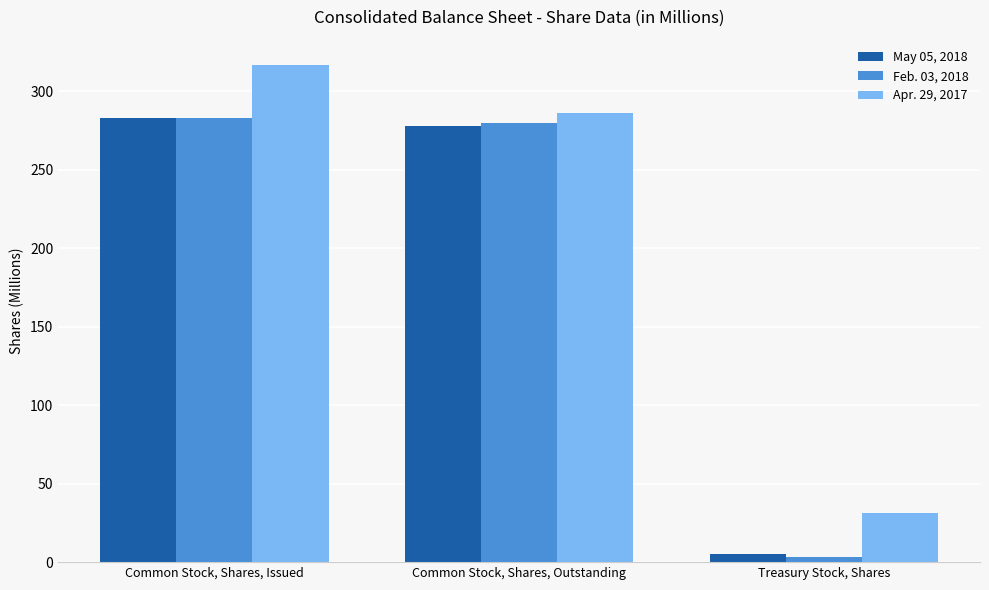

At which category does the chart reach its minimum across all series?

Treasury Stock, Shares